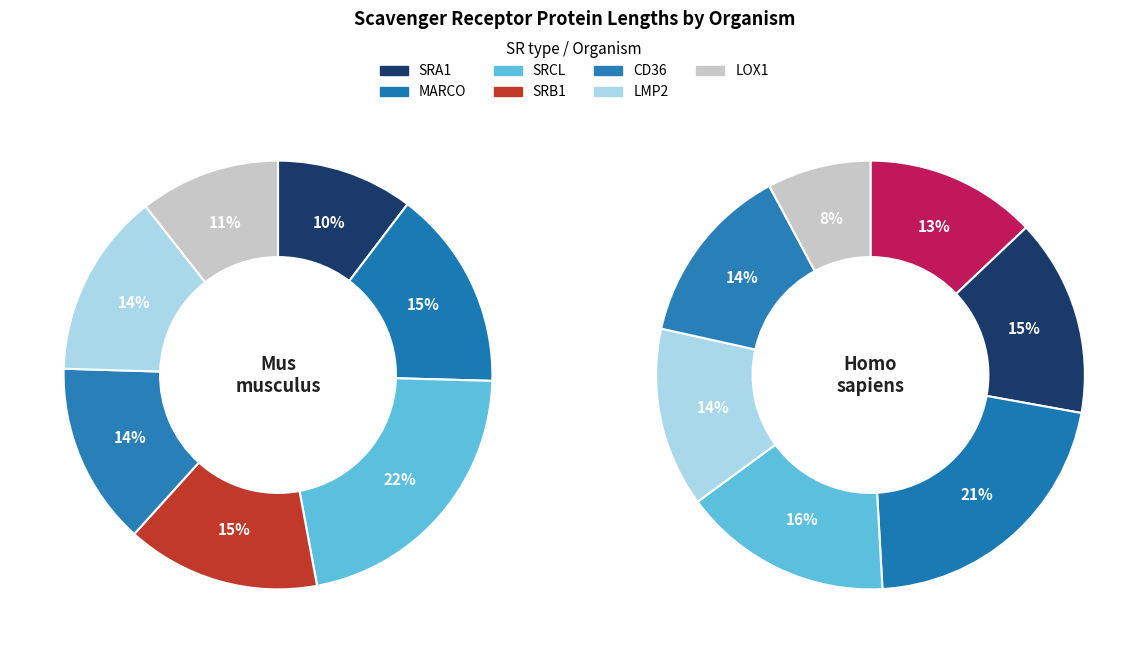

To the nearest percent, what percentage of the pie is SRA1?

10%